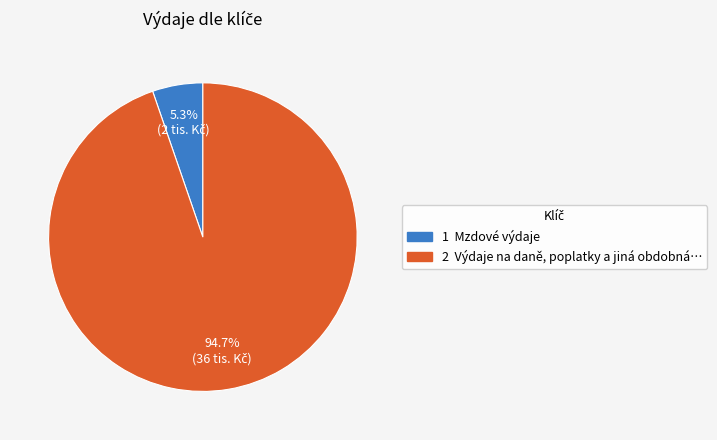

To the nearest percent, what is the difference between the largest and smallest slice percentages?

89%